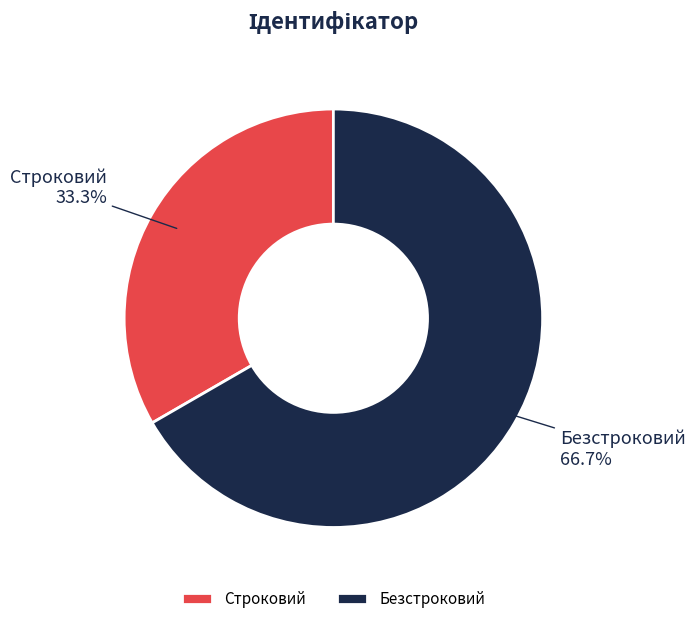

What is the ratio of the value at Безстроковий to the value at Строковий?

2.0